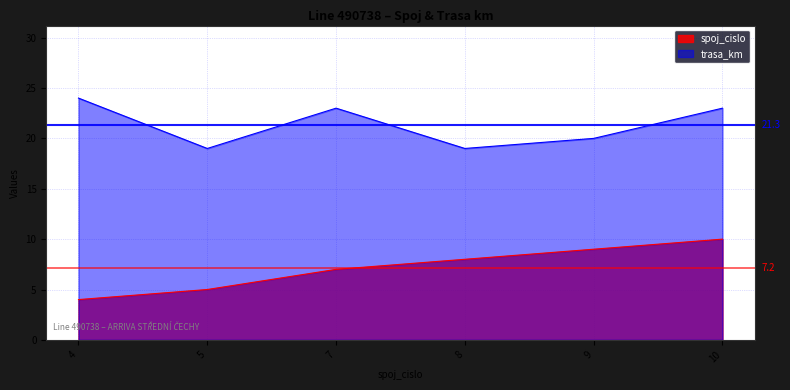

Rank the series by their maximum value, from lowest to highest.

spoj_cislo, trasa_km